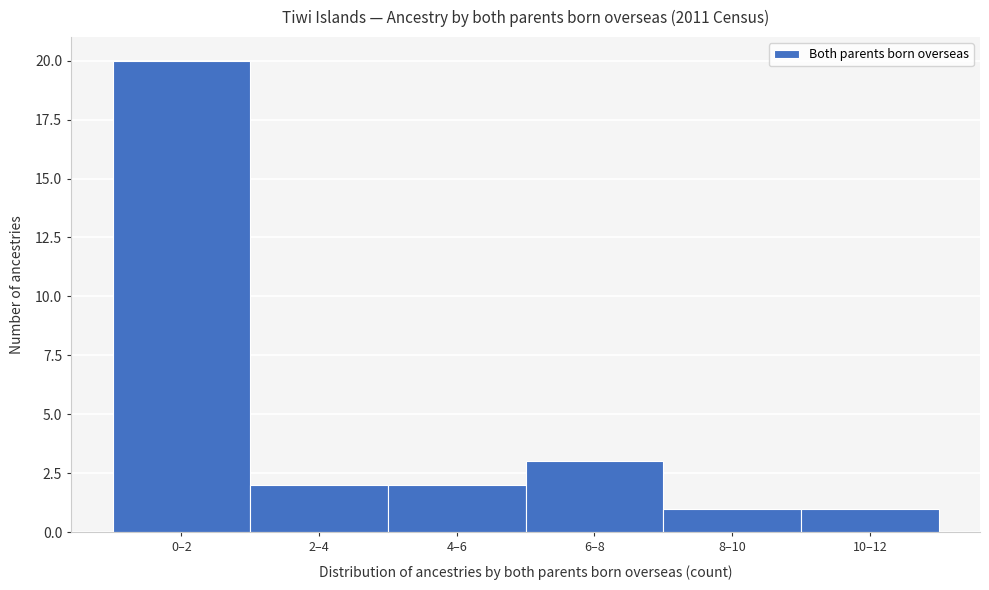

Reading left to right, transcribe all the data shown in this chart.

20	2	2	3	1	1